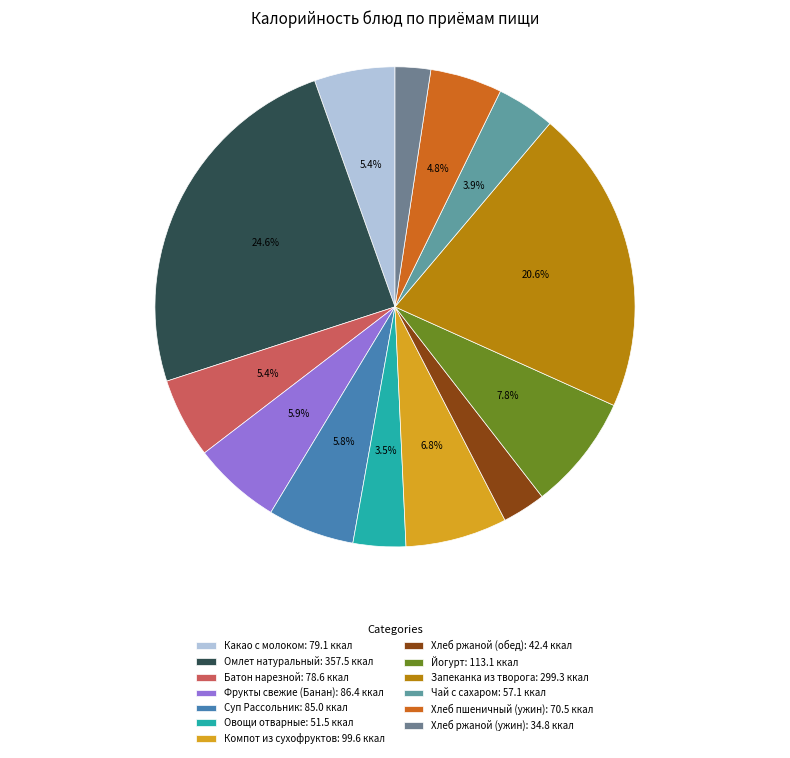

Rank the categories by value from lowest to highest.

Хлеб ржаной (ужин), Хлеб ржаной (обед), Овощи отварные, Чай с сахаром, Хлеб пшеничный (ужин), Батон нарезной, Какао с молоком, Суп Рассольник, Фрукты свежие (Банан), Компот из сухофруктов, Йогурт, Запеканка из творога, Омлет натуральный